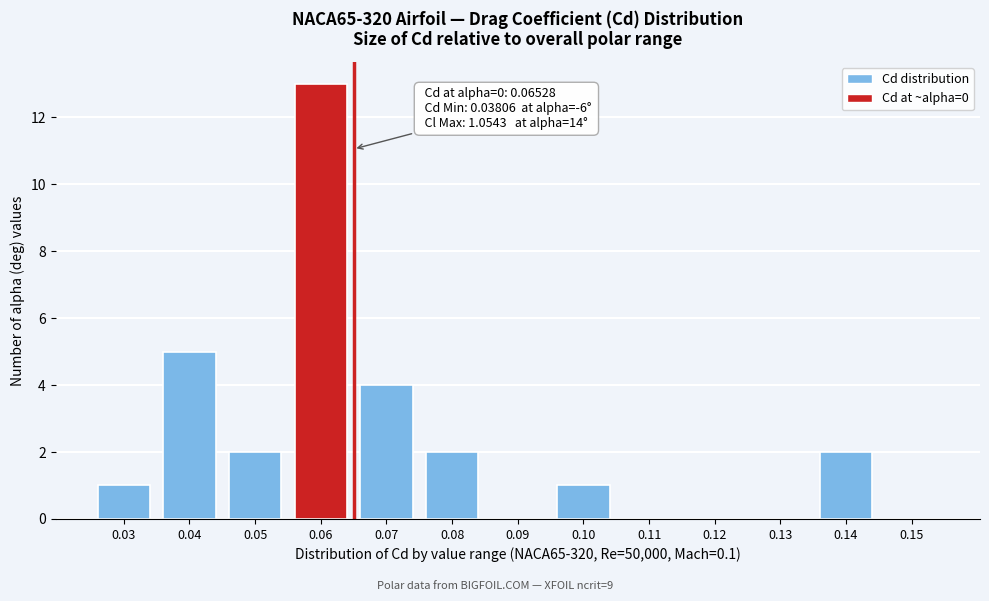

Reading left to right, extract all data points from this chart.

0.03=1	0.04=5	0.05=2	0.06=13	0.07=4	0.08=2	0.09=0	0.10=1	0.11=0	0.12=0	0.13=0	0.14=2	0.15=0